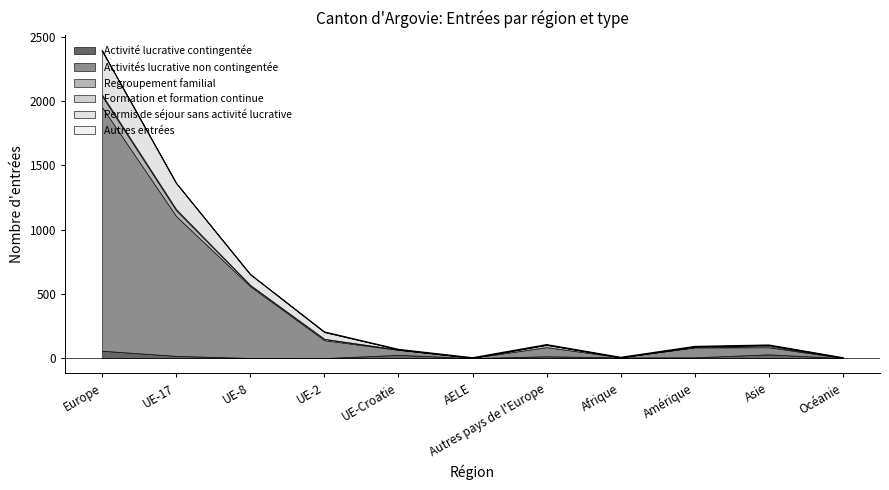

At which category is the sum across all series the highest?

Europe